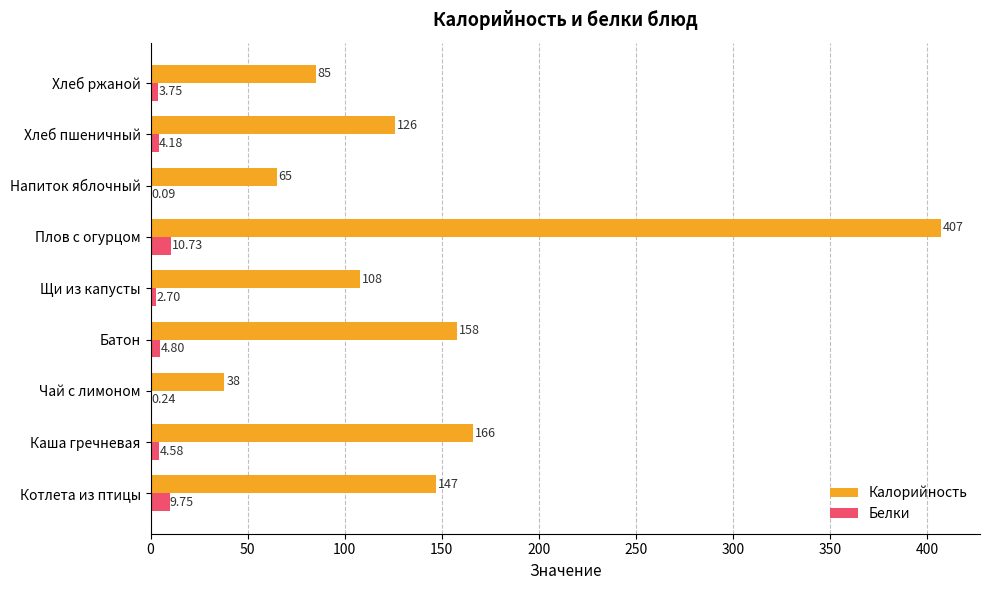

At which label is Калорийность closest to 222?

Каша гречневая